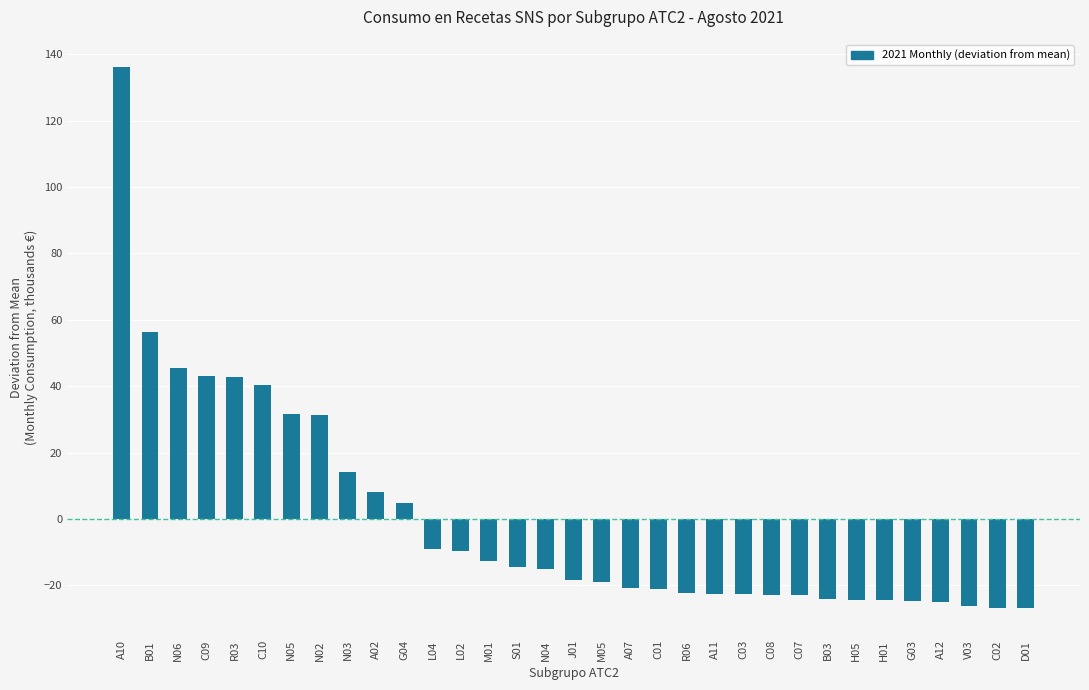

Between D01 and N06, which is larger?

N06